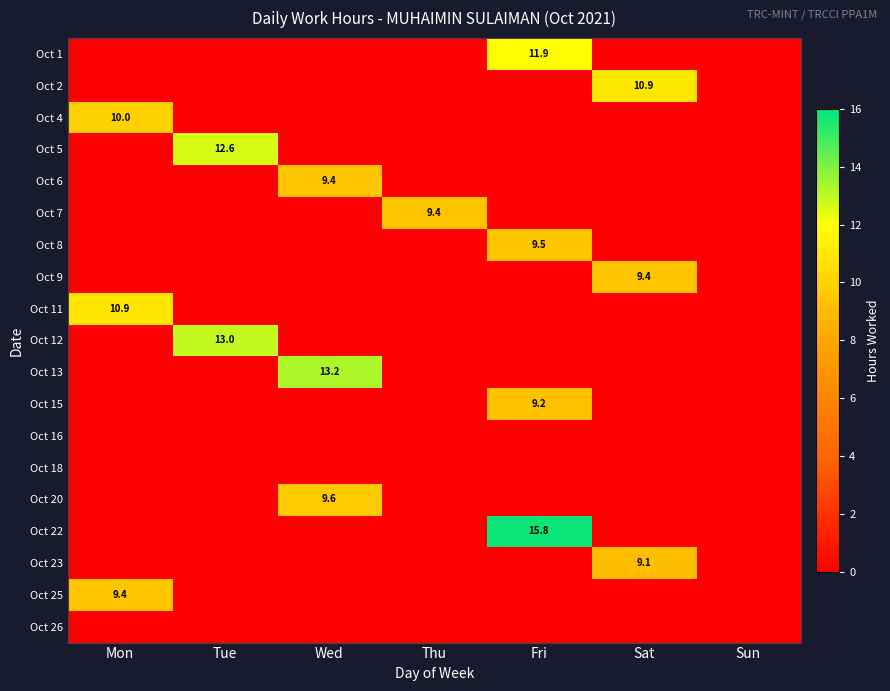

The value of Oct 13 at Wed is 20.4. True or false?

False